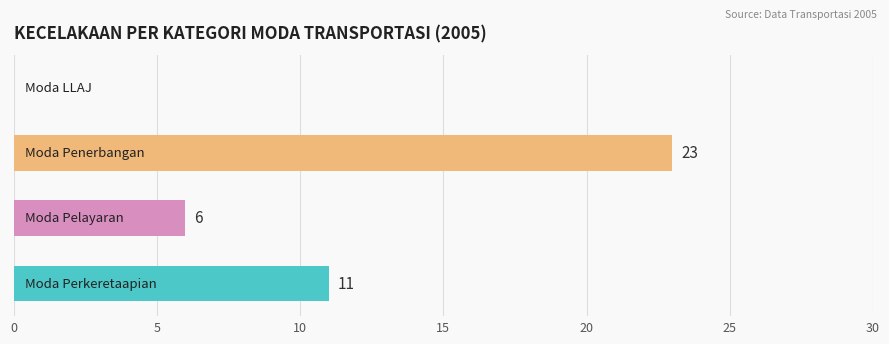

How many values are between 6 and 23?

3